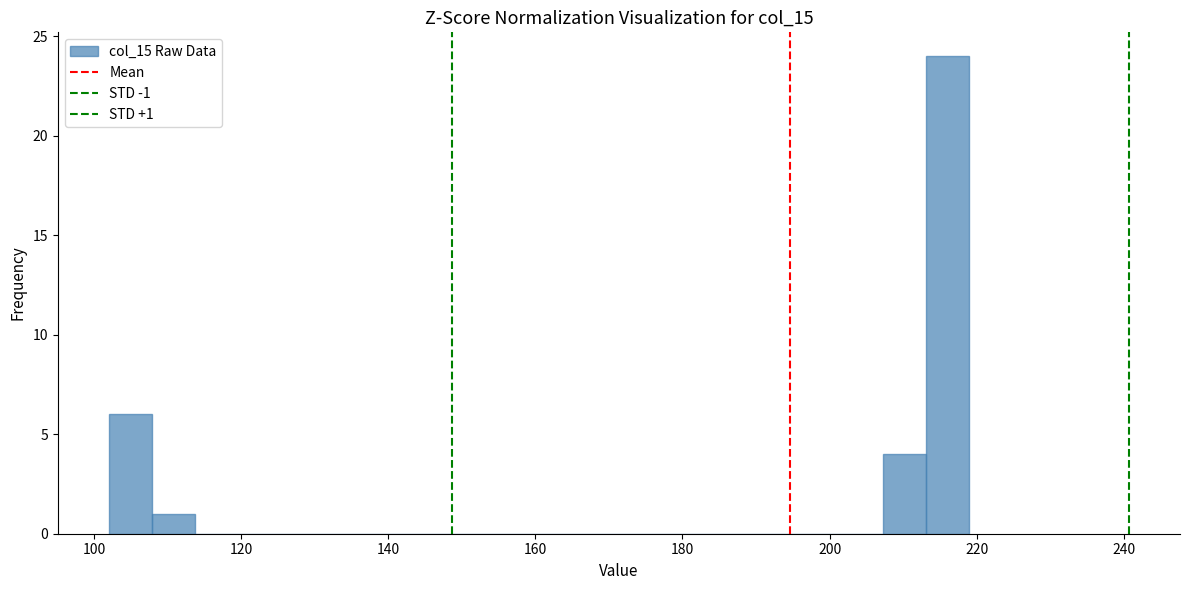

Around what value on the x-axis is the tallest bar? Give the approximate position of its centre, as read against the axis.

216